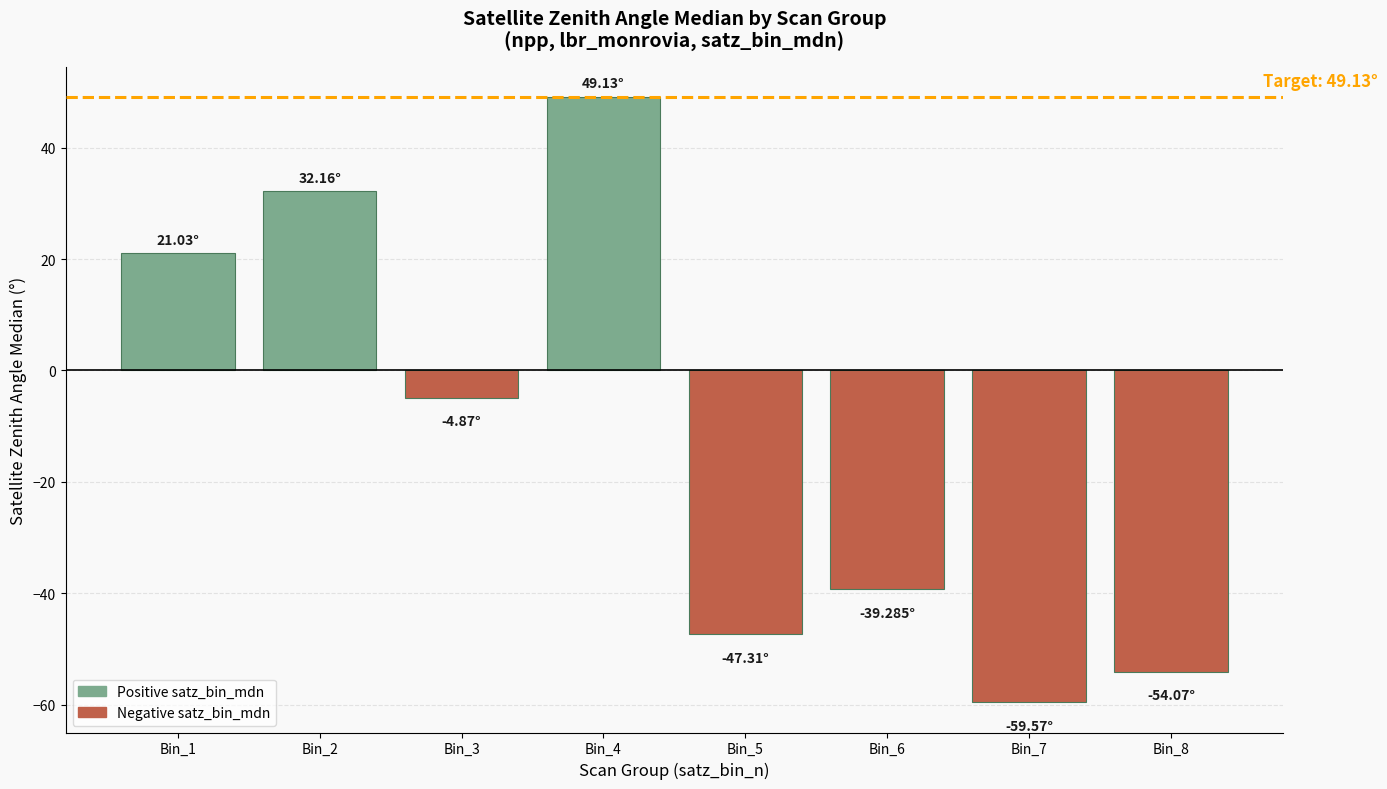

What is the difference between the values at Bin_7 and Bin_6?

20.3